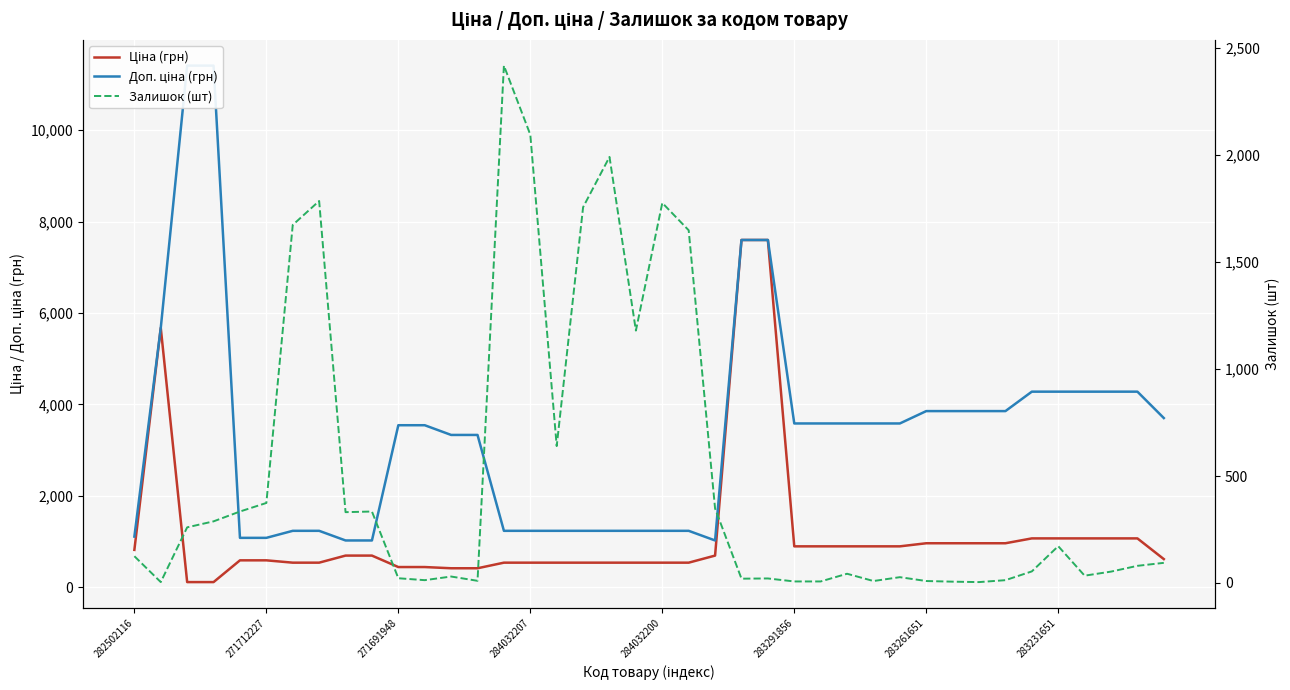

Between 284032207 and 16, which is larger?

16